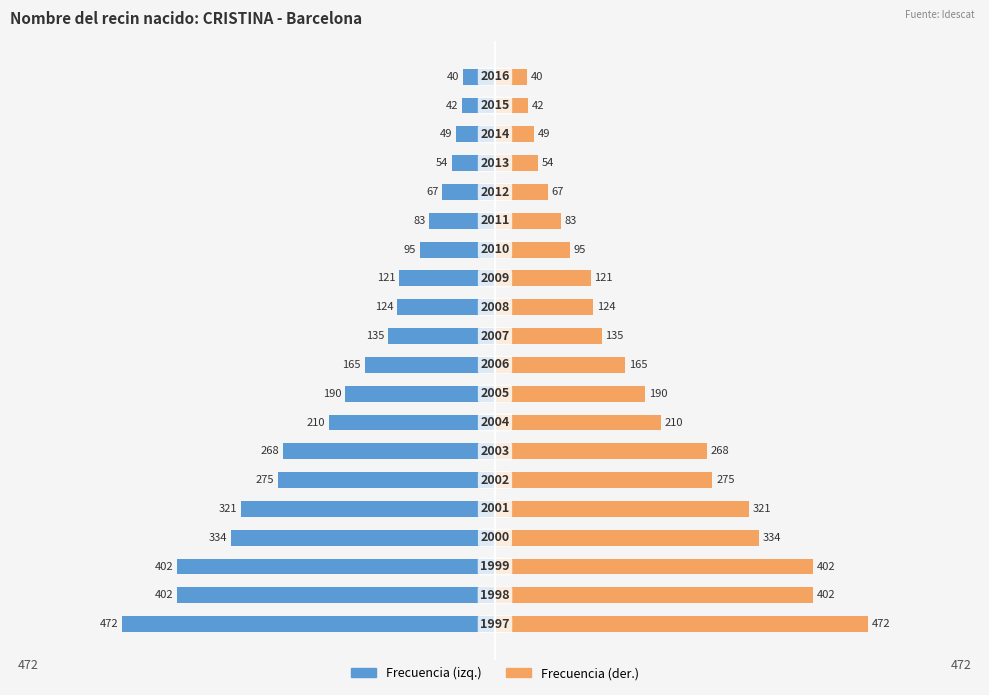

How many values in the Posición Total series are below 165?

10